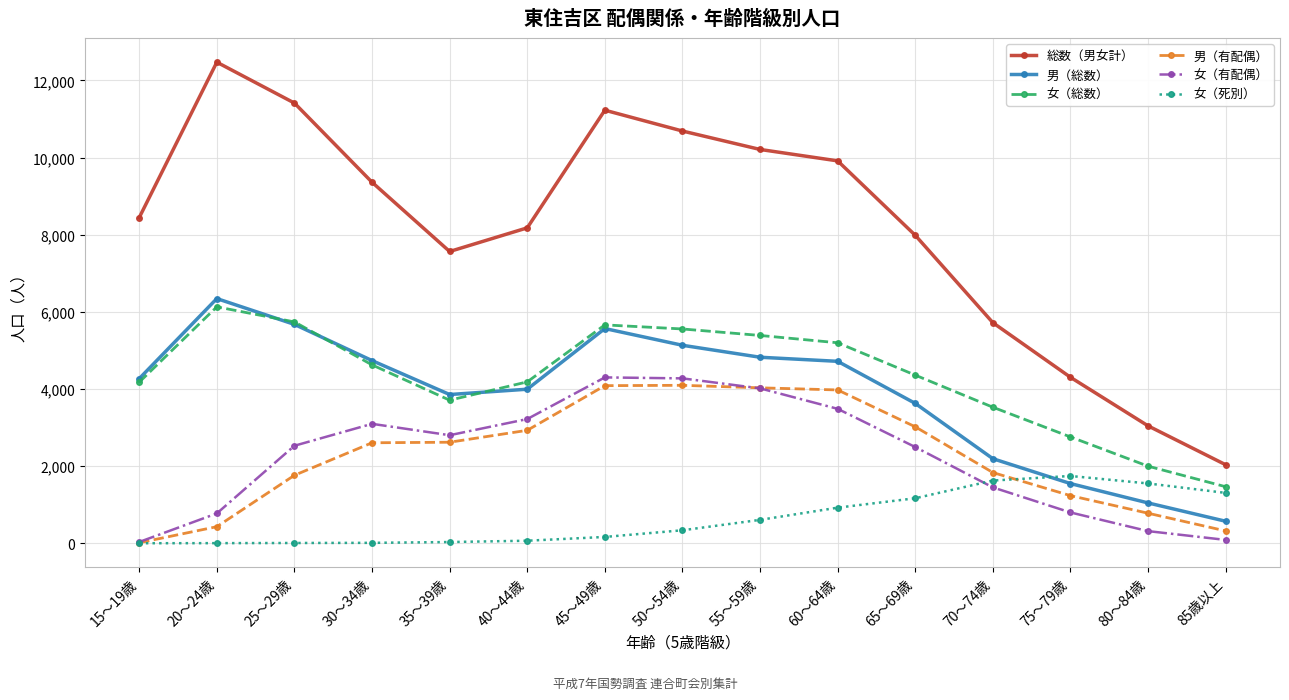

What position from the left is 20～24歳?

2